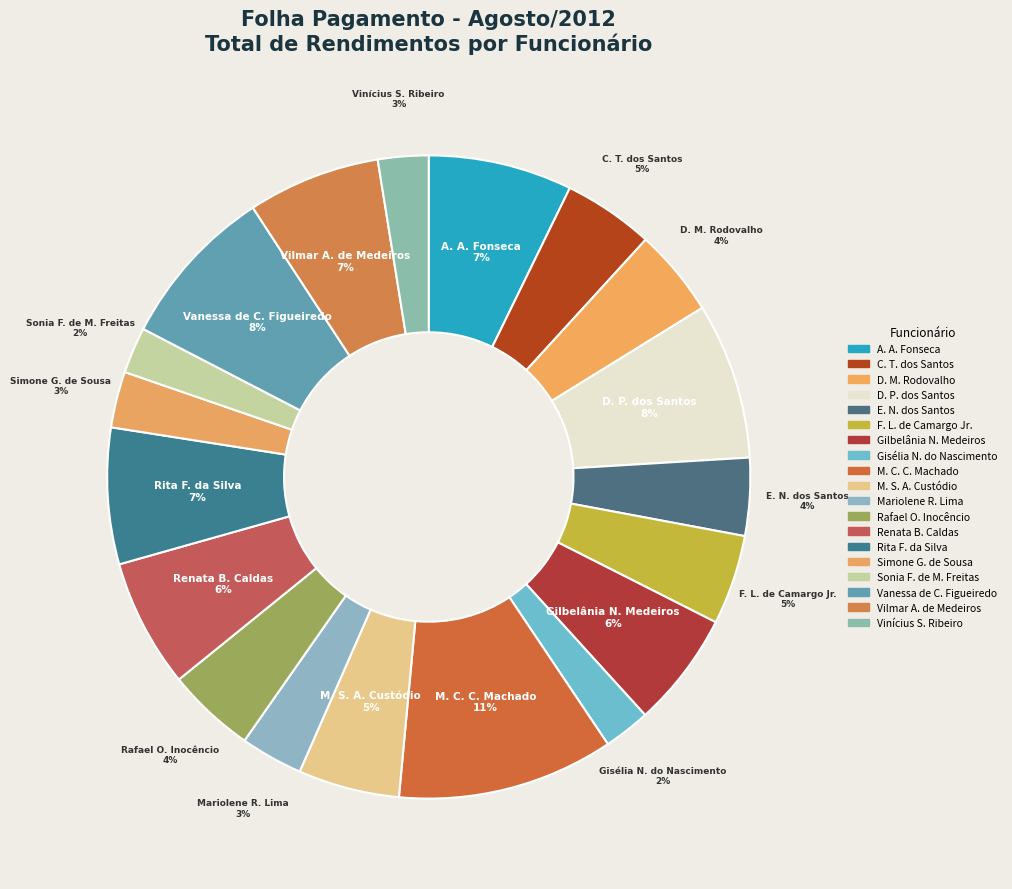

How many slices are in this pie chart?

19